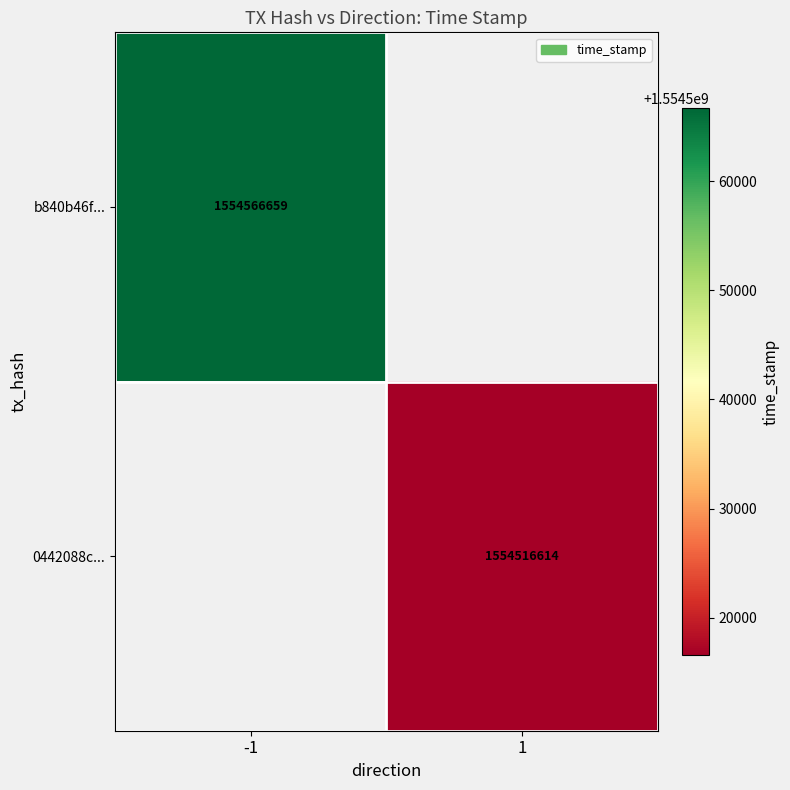

True or false: 0442088c... has a value of 762215454 at 1.

False